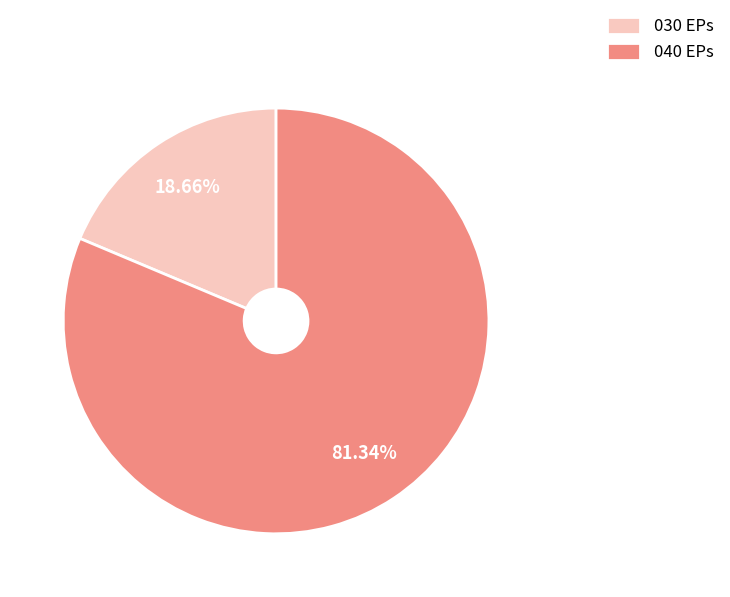

Rank the categories by value from highest to lowest.

040 EPs, 030 EPs